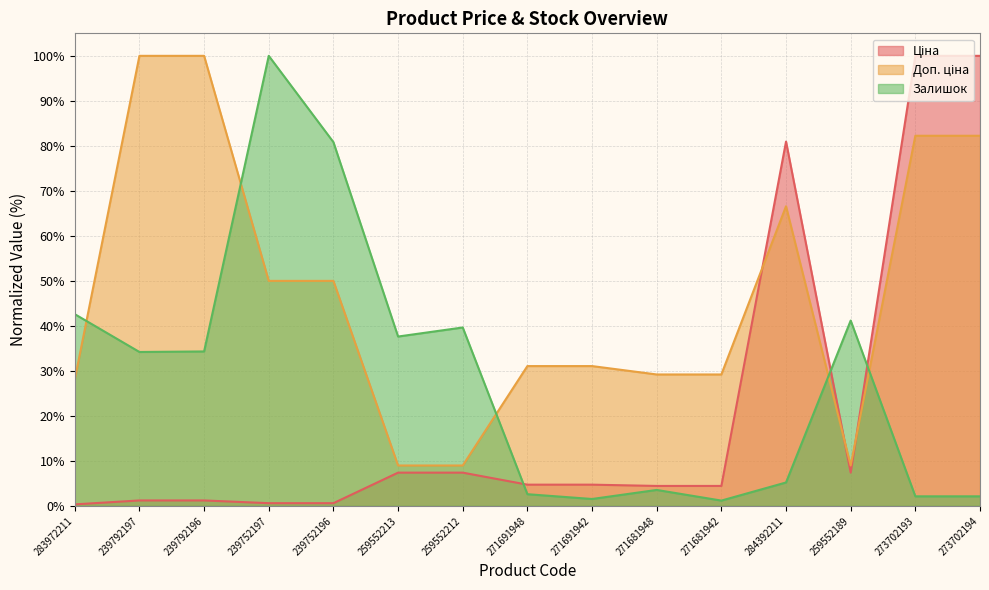

Rank the series by their average value, from highest to lowest.

Доп. ціна, Залишок, Ціна